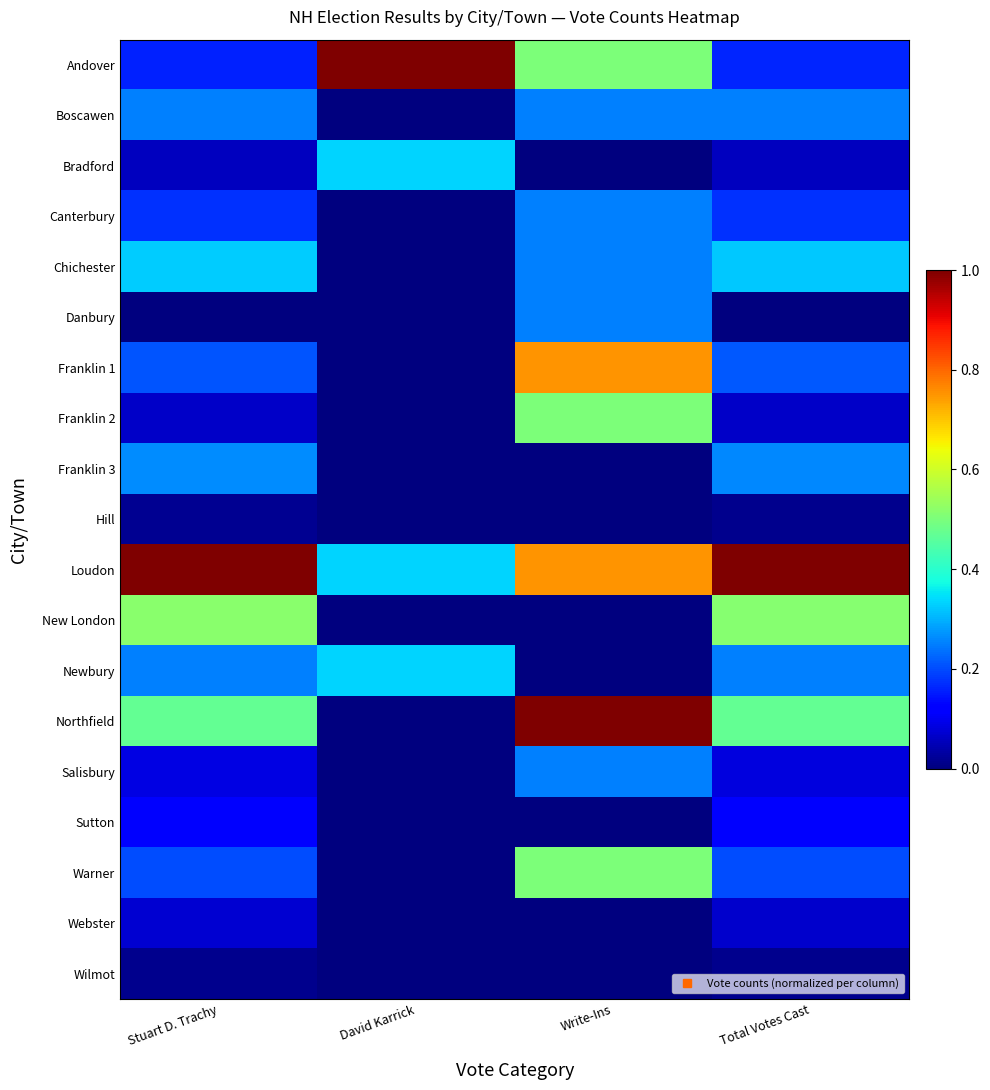

Reading left to right, what are all the values shown in this chart?

Andover: Stuart D. Trachy=0.2	David Karrick=1.0	Write-Ins=0.5	Total Votes Cast=0.2
Boscawen: Stuart D. Trachy=0.3	David Karrick=0.0	Write-Ins=0.2	Total Votes Cast=0.2
Bradford: Stuart D. Trachy=0.1	David Karrick=0.3	Write-Ins=0.0	Total Votes Cast=0.1
Canterbury: Stuart D. Trachy=0.2	David Karrick=0.0	Write-Ins=0.2	Total Votes Cast=0.2
Chichester: Stuart D. Trachy=0.3	David Karrick=0.0	Write-Ins=0.2	Total Votes Cast=0.3
Danbury: Stuart D. Trachy=0.0	David Karrick=0.0	Write-Ins=0.2	Total Votes Cast=0.0
Franklin 1: Stuart D. Trachy=0.2	David Karrick=0.0	Write-Ins=0.8	Total Votes Cast=0.2
Franklin 2: Stuart D. Trachy=0.1	David Karrick=0.0	Write-Ins=0.5	Total Votes Cast=0.1
Franklin 3: Stuart D. Trachy=0.3	David Karrick=0.0	Write-Ins=0.0	Total Votes Cast=0.3
Hill: Stuart D. Trachy=0.0	David Karrick=0.0	Write-Ins=0.0	Total Votes Cast=0.0
Loudon: Stuart D. Trachy=1.0	David Karrick=0.3	Write-Ins=0.8	Total Votes Cast=1.0
New London: Stuart D. Trachy=0.5	David Karrick=0.0	Write-Ins=0.0	Total Votes Cast=0.5
Newbury: Stuart D. Trachy=0.3	David Karrick=0.3	Write-Ins=0.0	Total Votes Cast=0.3
Northfield: Stuart D. Trachy=0.5	David Karrick=0.0	Write-Ins=1.0	Total Votes Cast=0.5
Salisbury: Stuart D. Trachy=0.1	David Karrick=0.0	Write-Ins=0.2	Total Votes Cast=0.1
Sutton: Stuart D. Trachy=0.1	David Karrick=0.0	Write-Ins=0.0	Total Votes Cast=0.1
Warner: Stuart D. Trachy=0.2	David Karrick=0.0	Write-Ins=0.5	Total Votes Cast=0.2
Webster: Stuart D. Trachy=0.1	David Karrick=0.0	Write-Ins=0.0	Total Votes Cast=0.1
Wilmot: Stuart D. Trachy=0.0	David Karrick=0.0	Write-Ins=0.0	Total Votes Cast=0.0